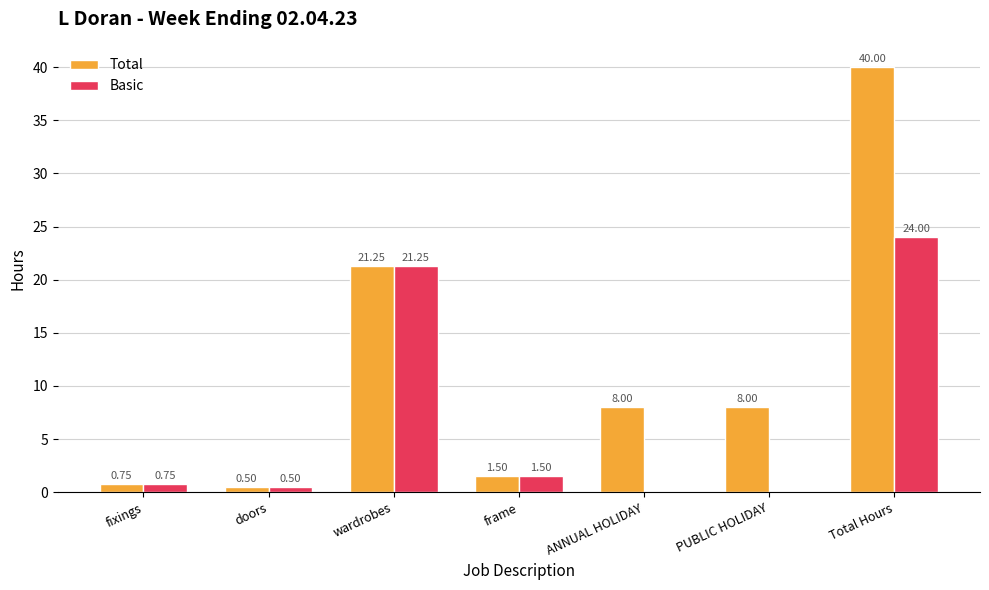

What is the total value across all series at Total Hours?

64.0